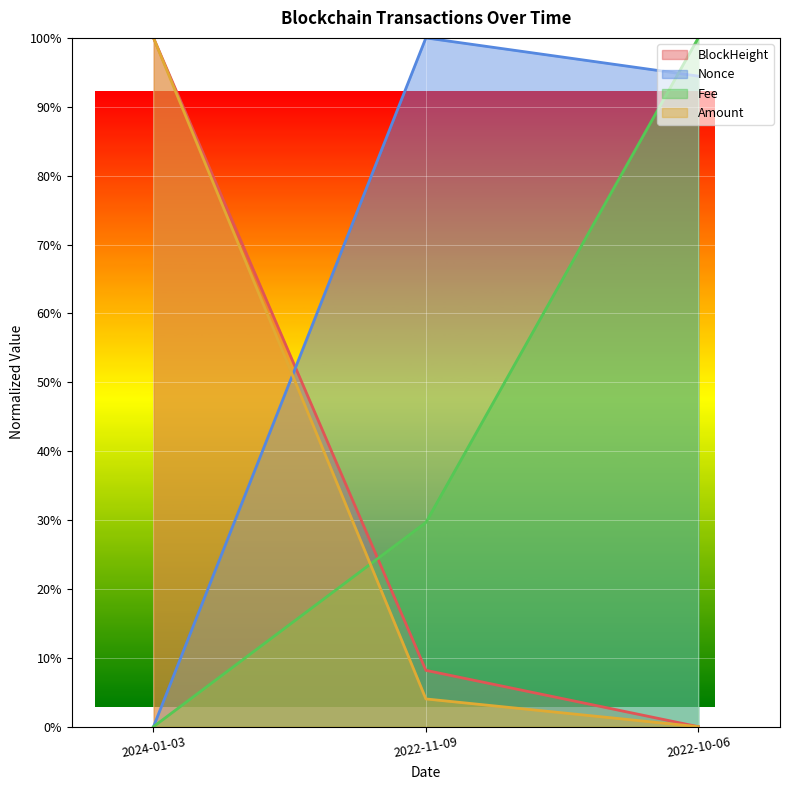

How many lines are shown in the chart?

4